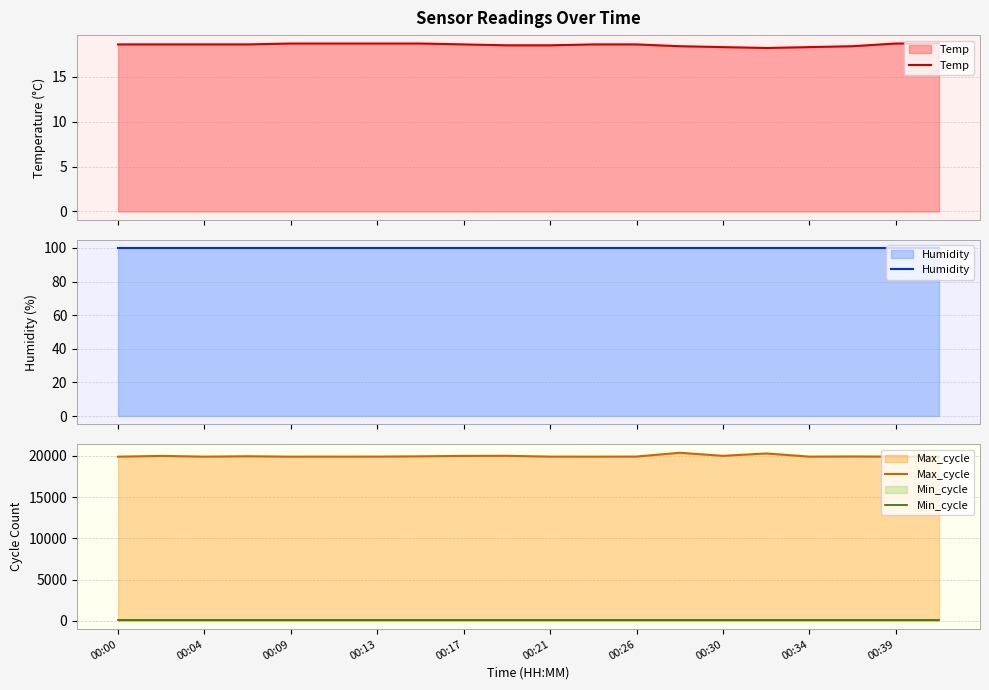

What is the lowest value of the Temp series?

18.2